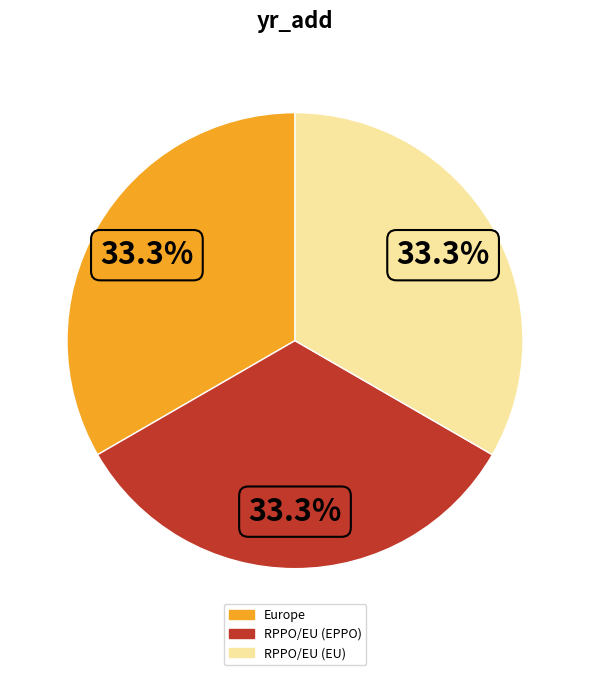

The RPPO/EU (EU) slice represents 24% of the pie. True or false?

False